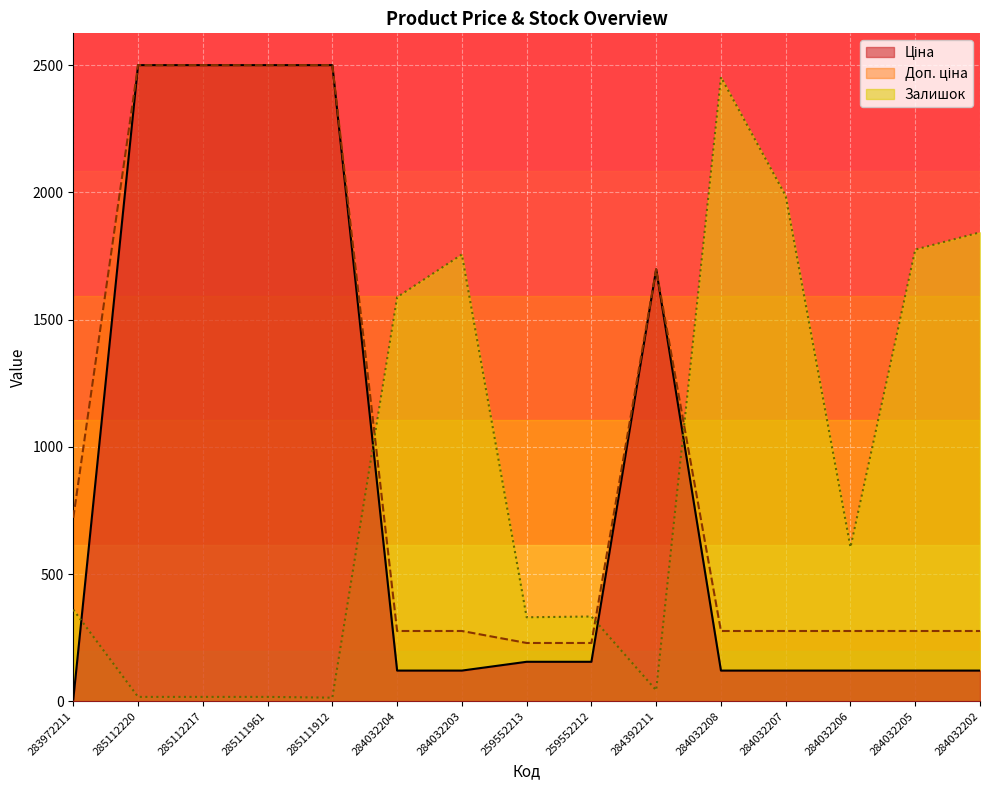

How many values in the Залишок series are below 360?

7